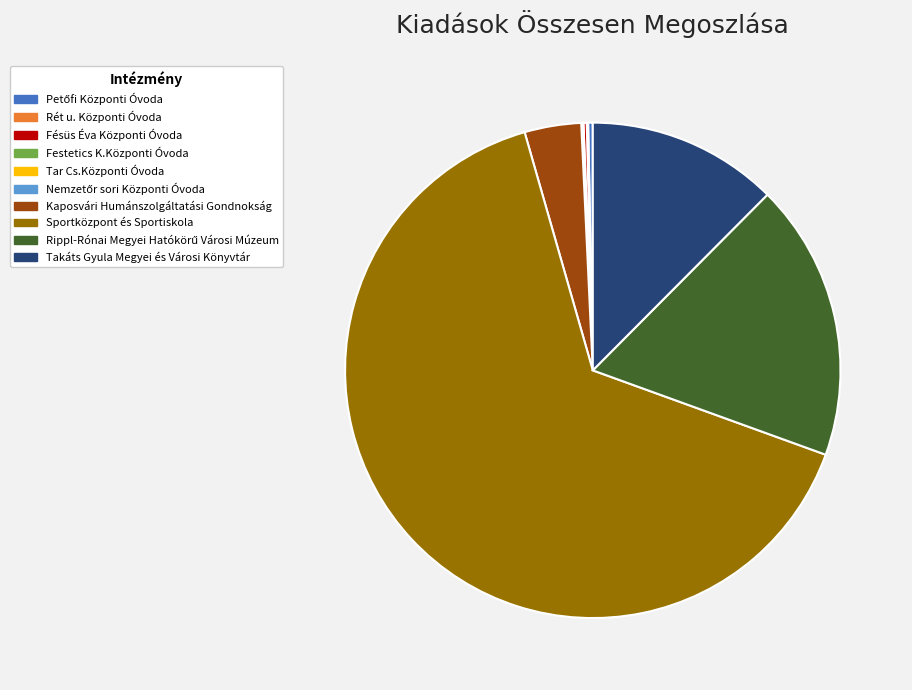

Which category accounts for the majority?

Sportközpont és Sportiskola